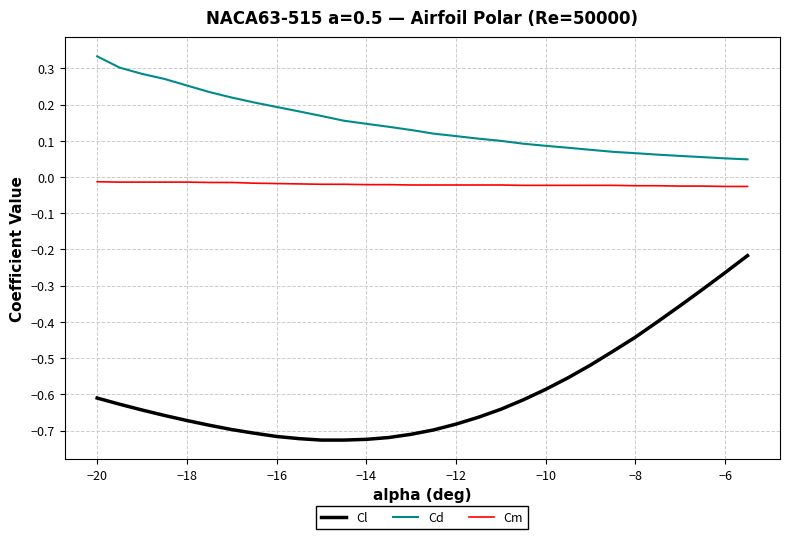

What is the difference between the maximum and minimum values in the Cl series?

0.5